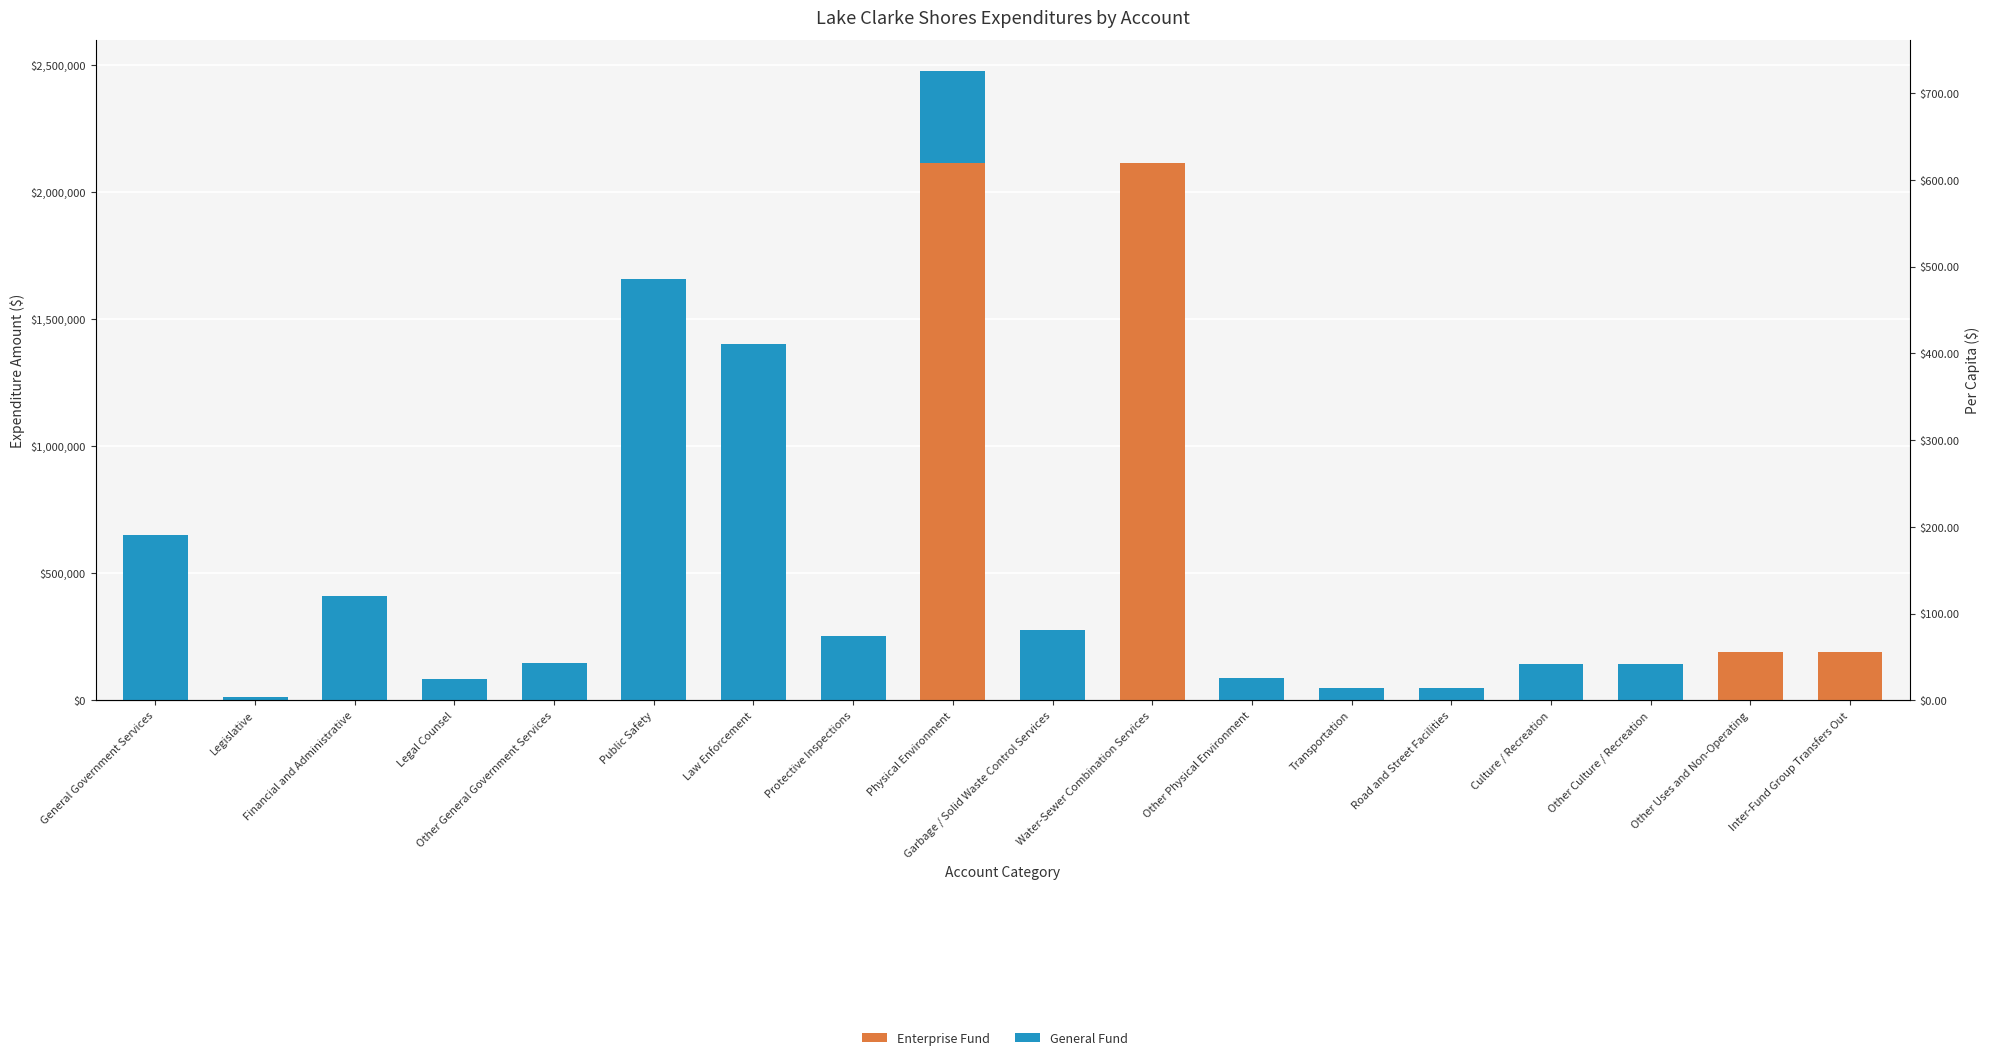

Rank the series at Transportation from lowest to highest value.

Enterprise Fund, Per Capita, General Fund